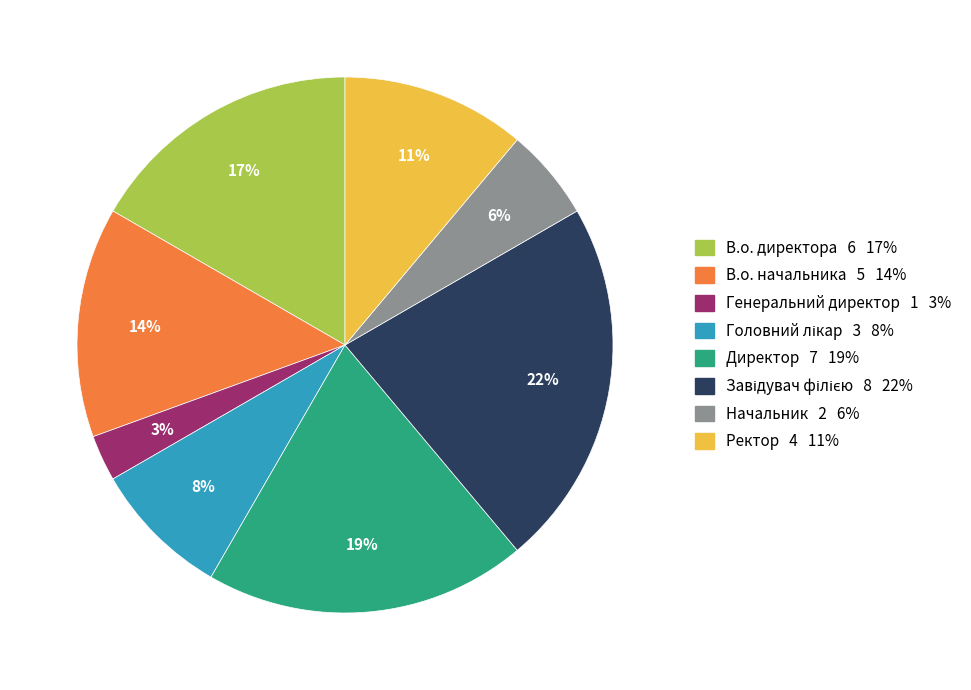

To the nearest percent, what is the average slice percentage?

12%